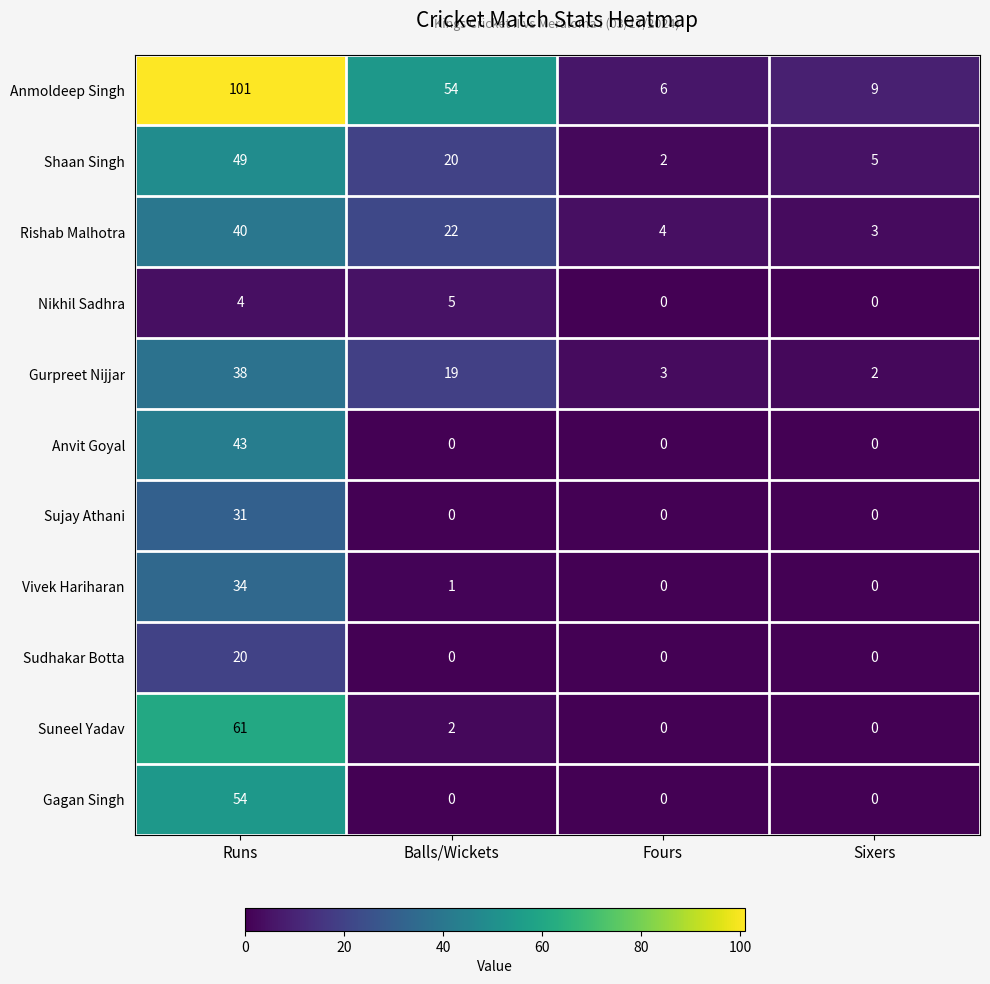

List the series in order of their peak value, highest first.

Anmoldeep Singh, Suneel Yadav, Gagan Singh, Shaan Singh, Anvit Goyal, Rishab Malhotra, Gurpreet Nijjar, Vivek Hariharan, Sujay Athani, Sudhakar Botta, Nikhil Sadhra